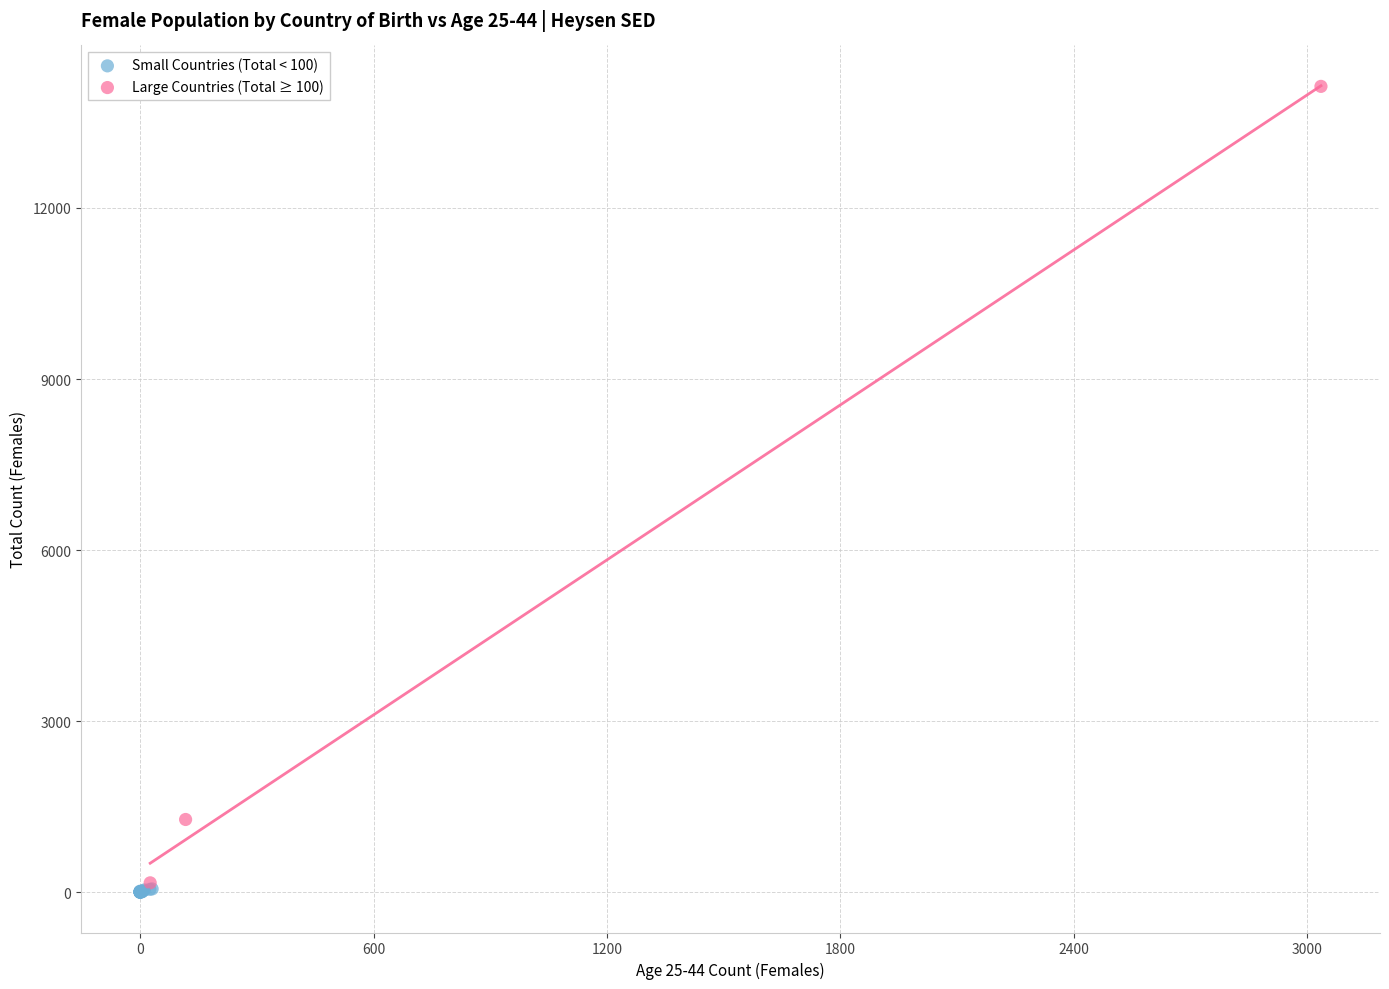

Which series contains the highest Y value?

Large Countries (Total ≥ 100)